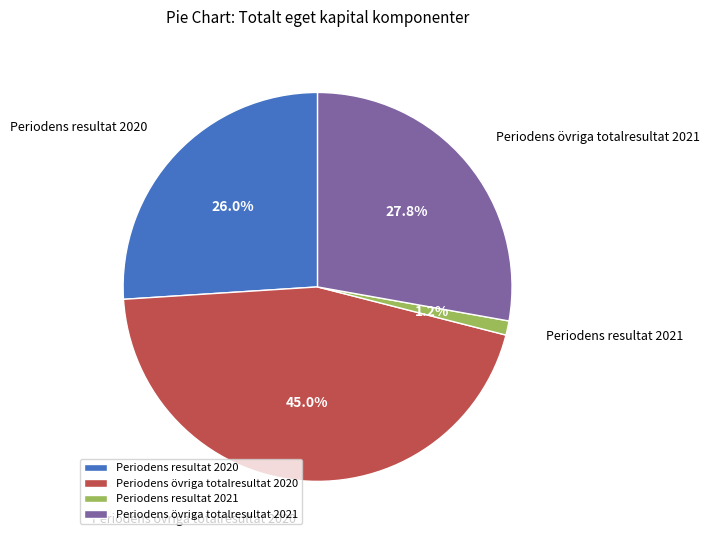

How many slices are in this pie chart?

4